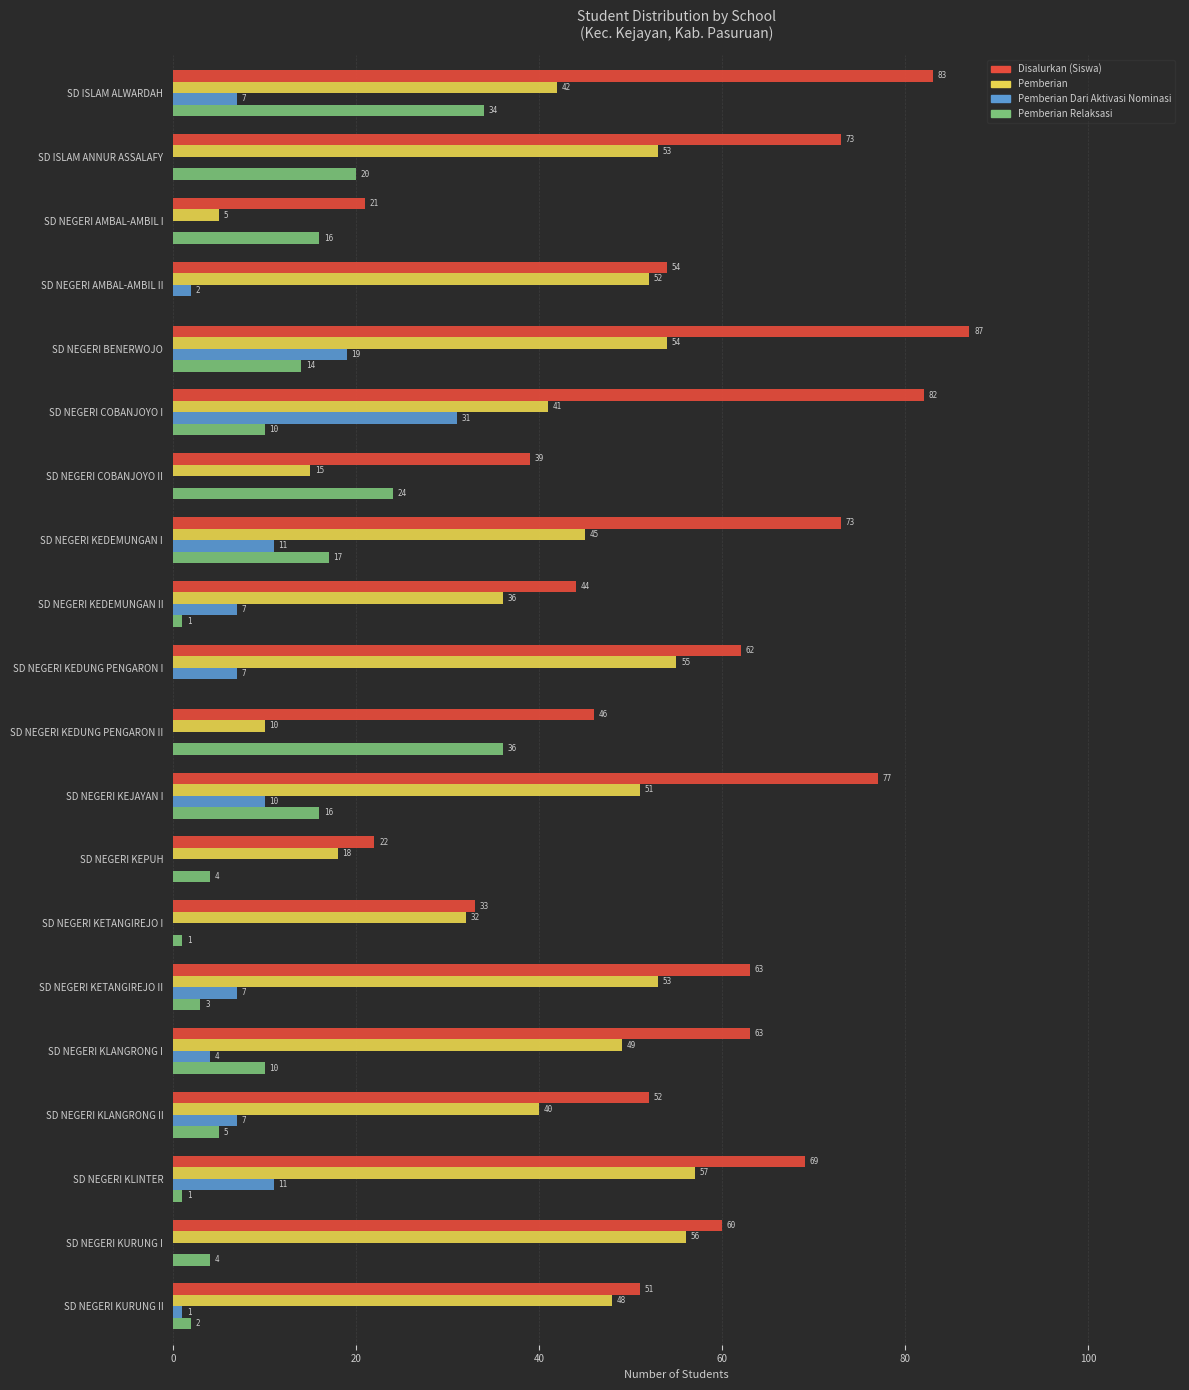

Read the Pemberian Dari Aktivasi Nominasi value at SD NEGERI KEDEMUNGAN I, to the nearest 10.

10